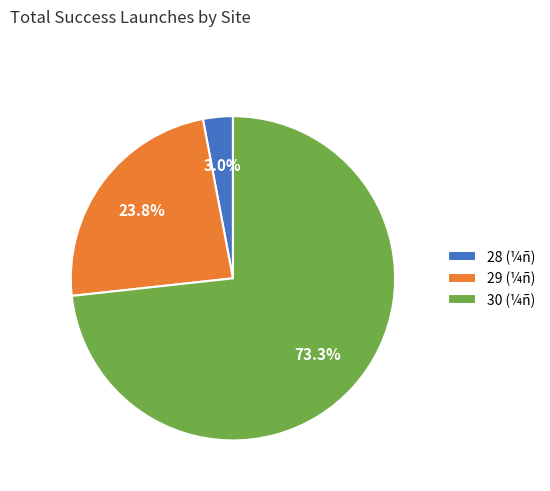

To the nearest percent, what is the difference between the largest and smallest slice percentages?

70%